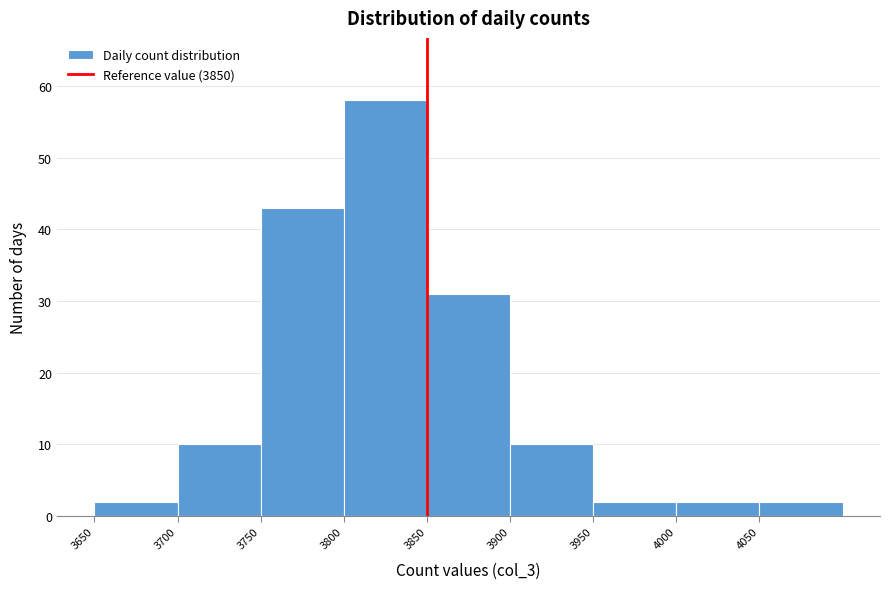

How tall is the bar that spans 4000 to 4050 on the x-axis? The values are not printed on the chart, so give them approximately, as read against the axis.

2